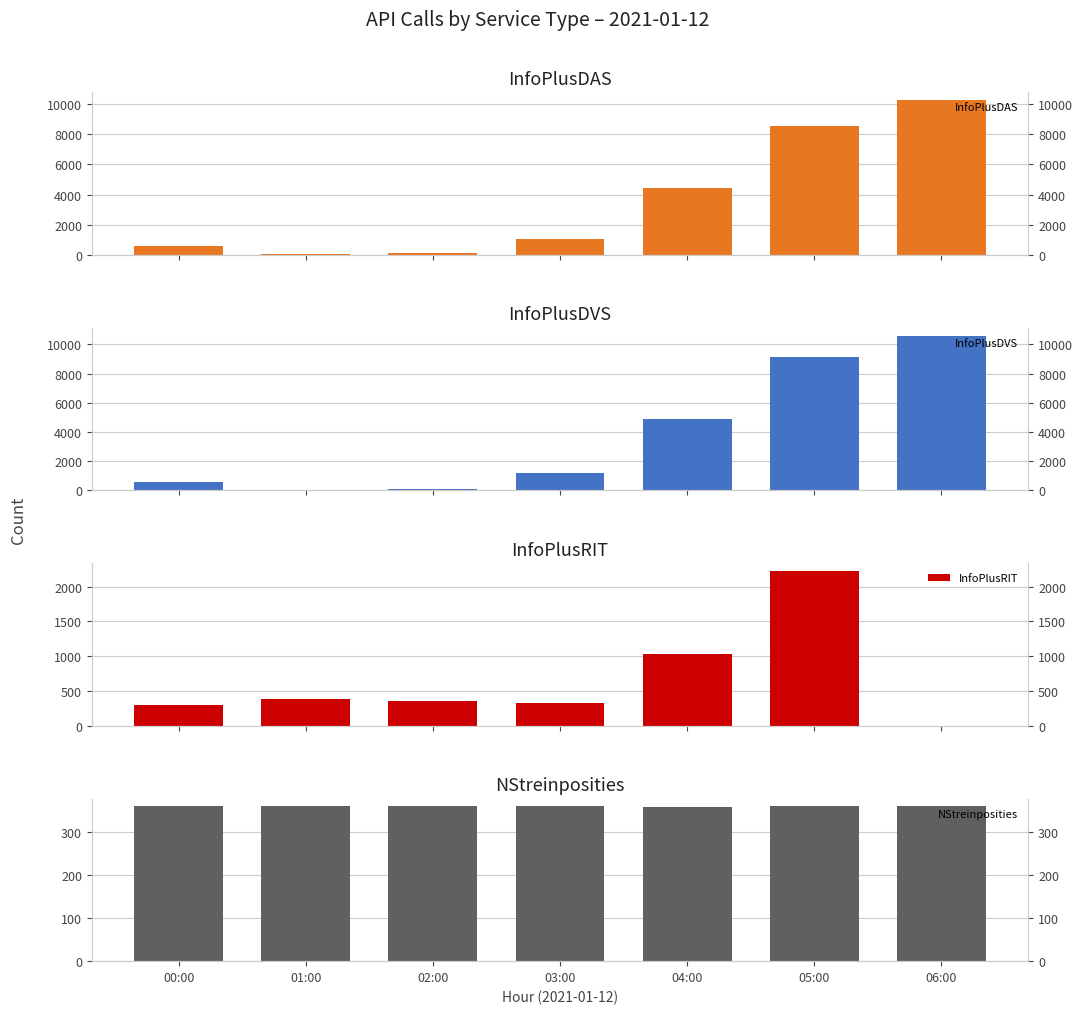

What are all the series names shown in the legend?

InfoPlusDAS, InfoPlusDVS, InfoPlusRIT, NStreinposities